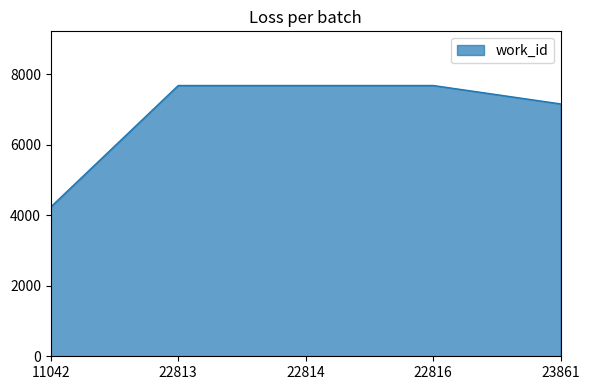

What is the change in value from 22816 to 23861?

-523